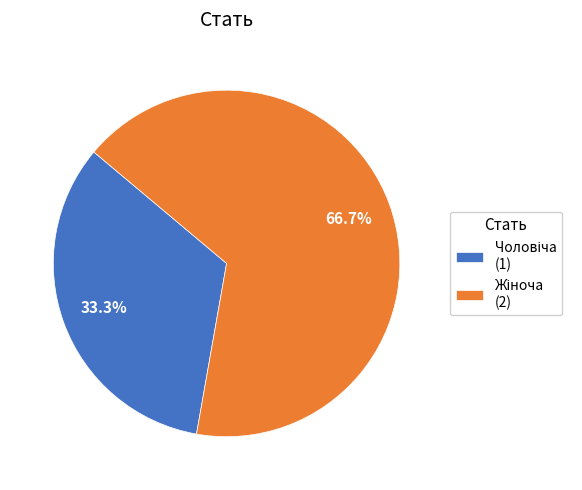

How many slices are in this pie chart?

2